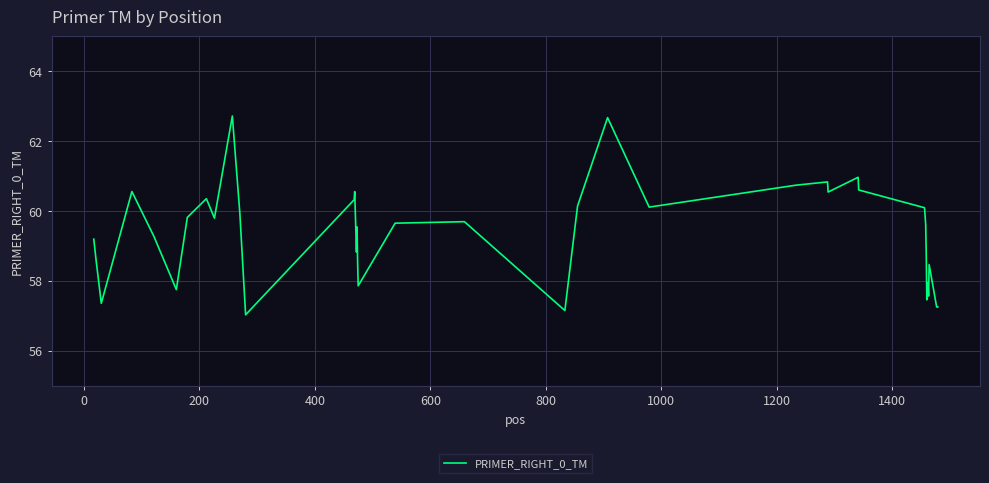

What is the difference between the maximum and minimum values?

5.7